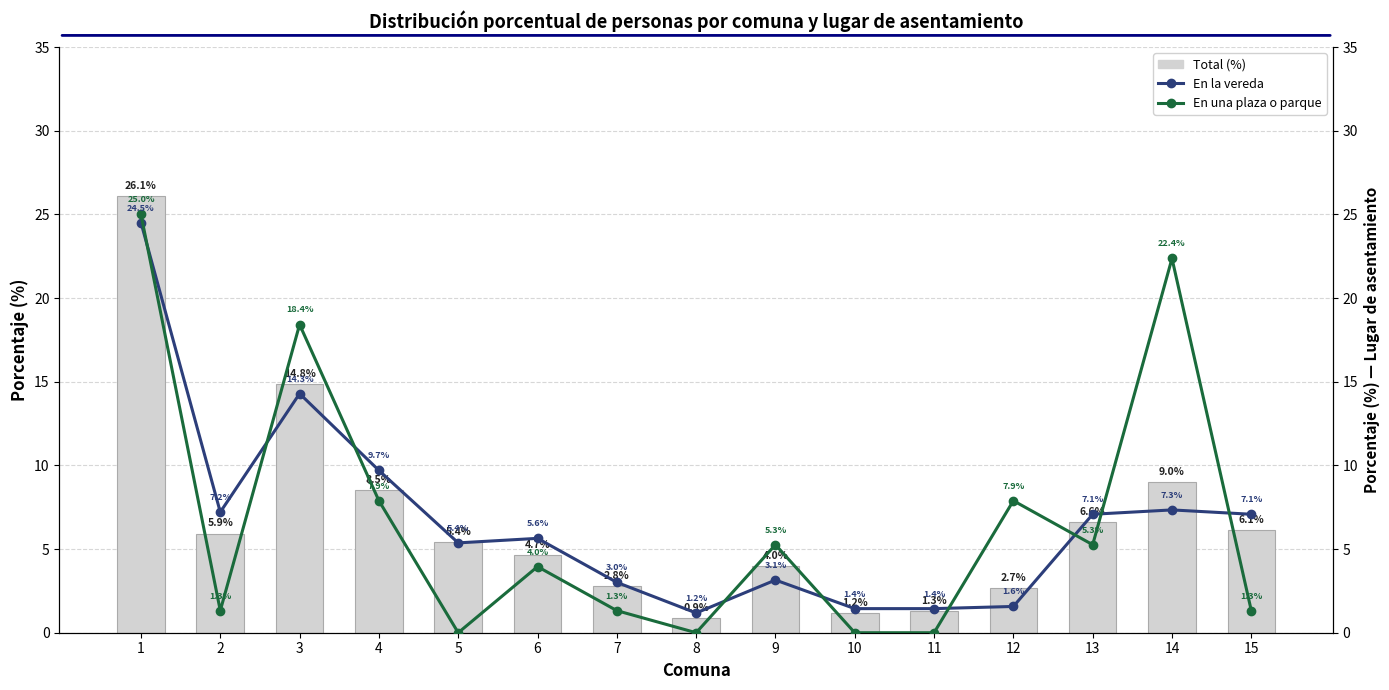

Where does the Total (%) series first go above 5?

1